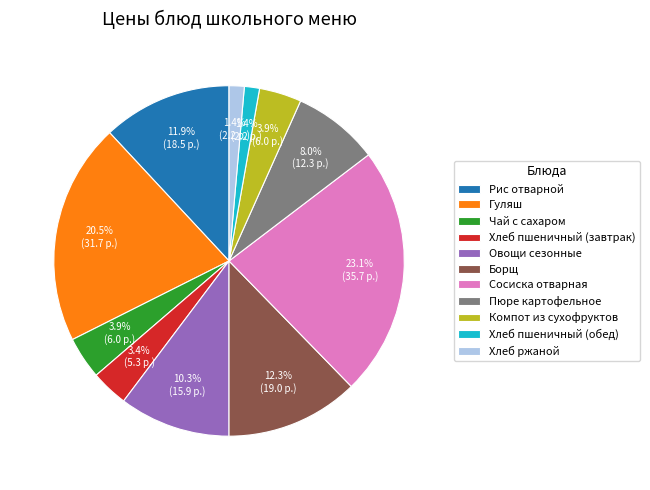

Does Сосиска отварная account for over 50% of the chart?

No